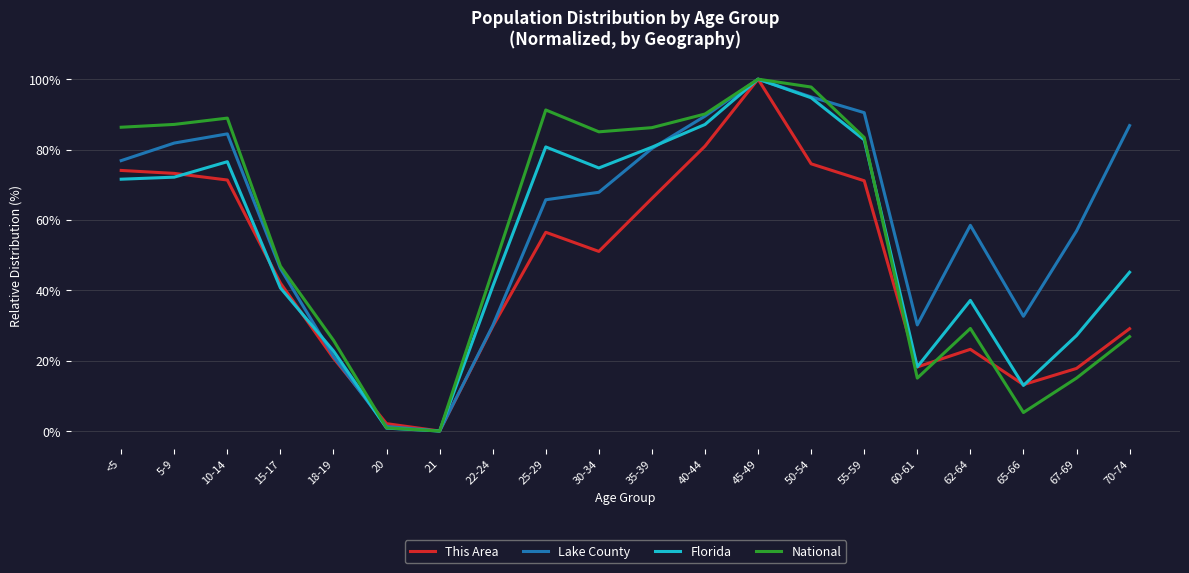

Which category has the lowest value in the National series?

21